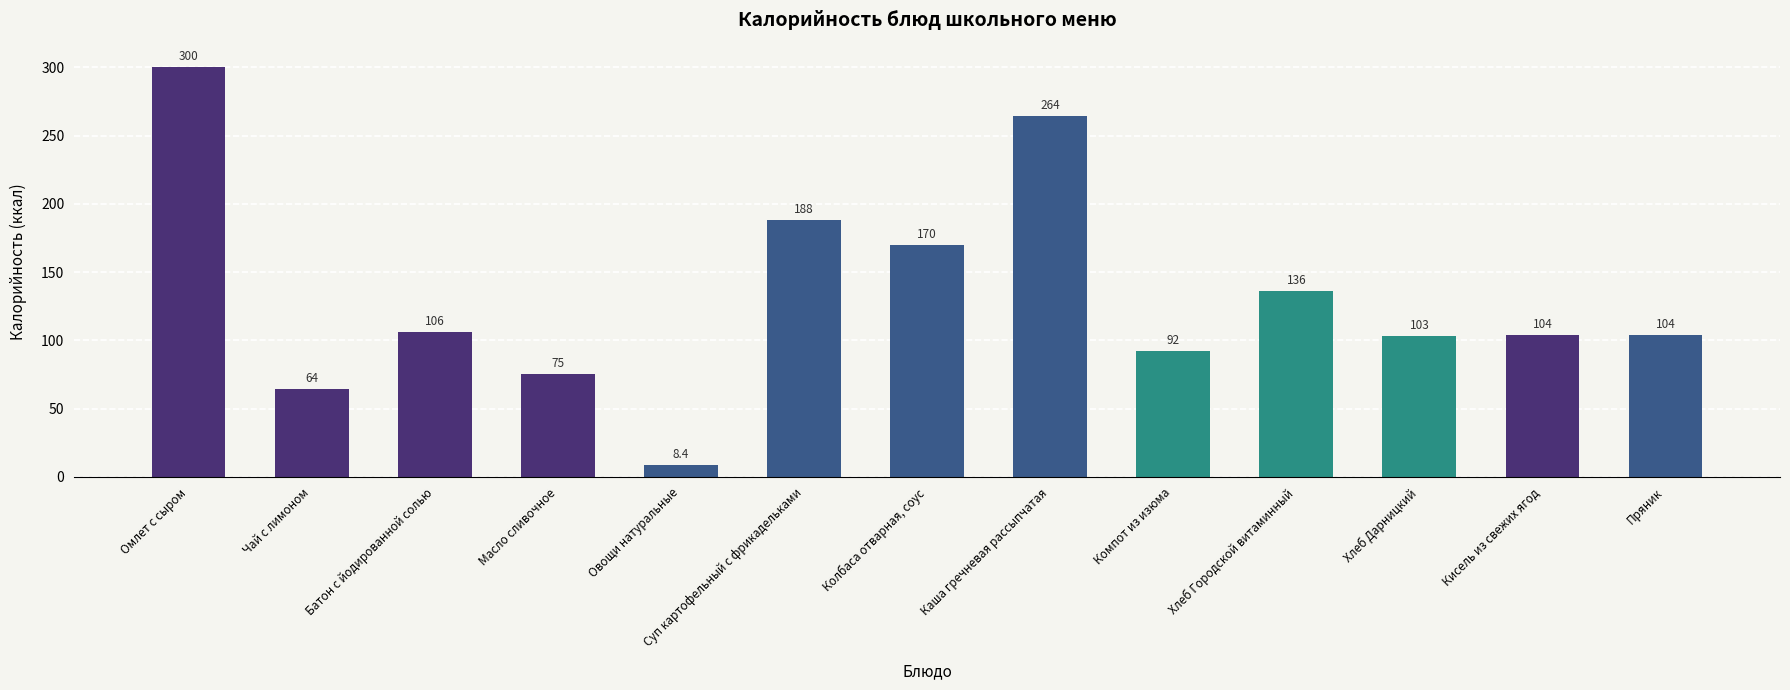

At which label is the value closest to 154?

Колбаса отварная, соус